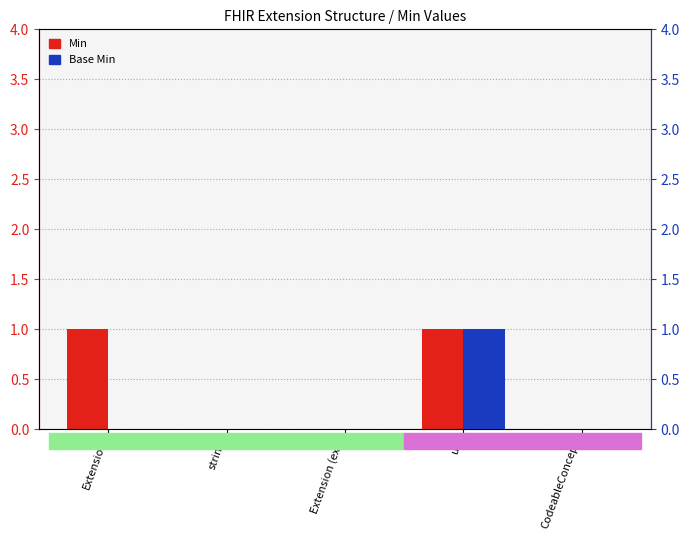

The Base Min series shows 0 at Extension (ext). True or false?

True